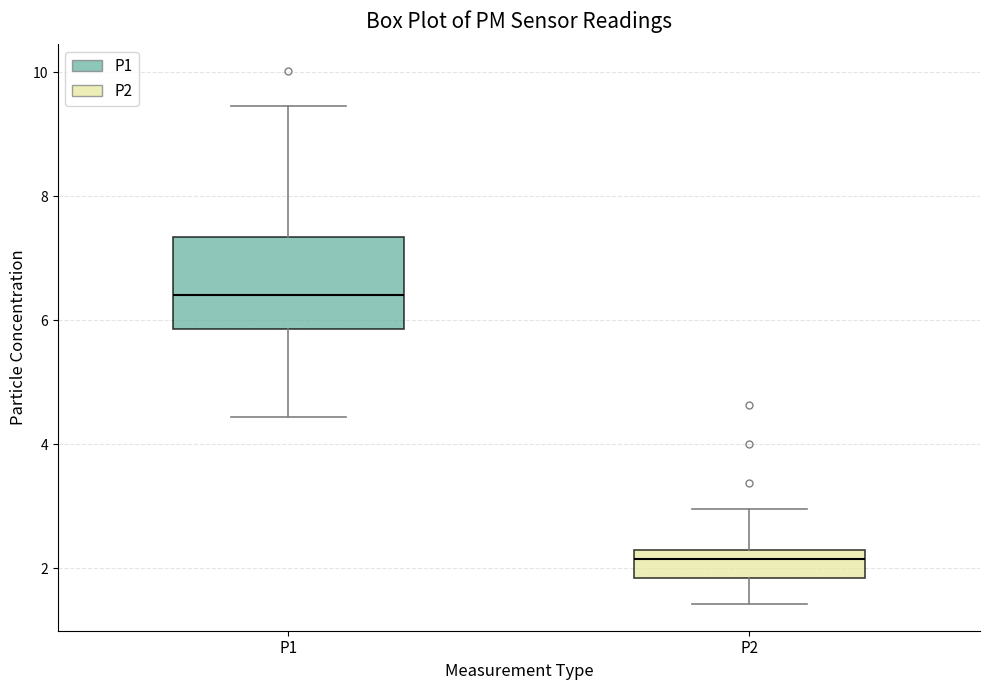

Reading left to right, read every box against the y-axis: the position of its median line, the range the box covers, and the ends of its whiskers. The values are not printed on the chart, so give them approximately, as read against the axis.

P1: median 6.4, box 5.8 to 7.4, whiskers 4.4 to 9.4
P2: median 2.2, box 1.8 to 2.4, whiskers 1.4 to 3.0